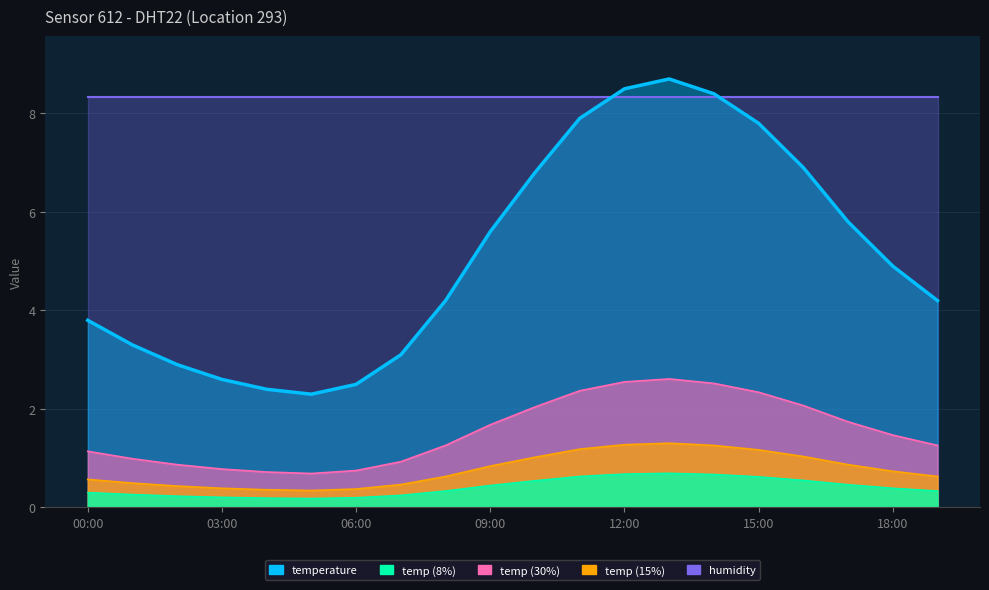

Reading left to right, extract all data points from this chart.

3.8	3.3	2.9	2.6	2.4	2.3	2.5	3.1	4.2	5.6	6.8	7.9	8.5	8.7	8.4	7.8	6.9	5.8	4.9	4.2